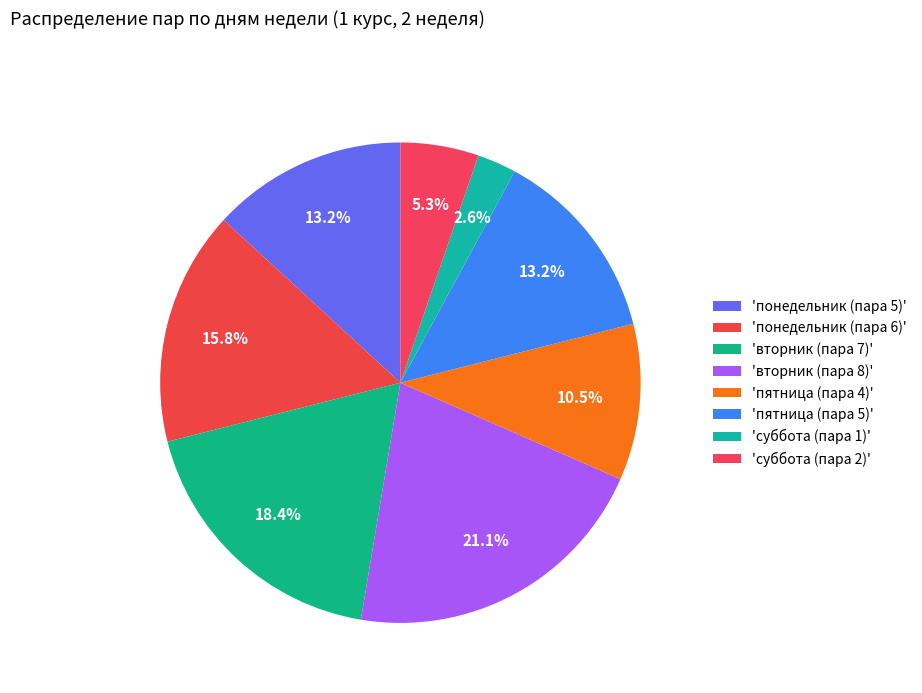

How many segments does this pie chart have?

8